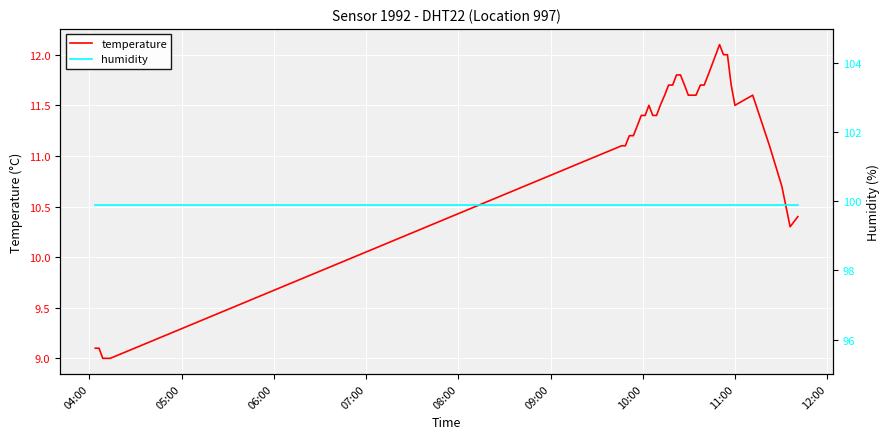

How many distinct data groups are displayed?

2